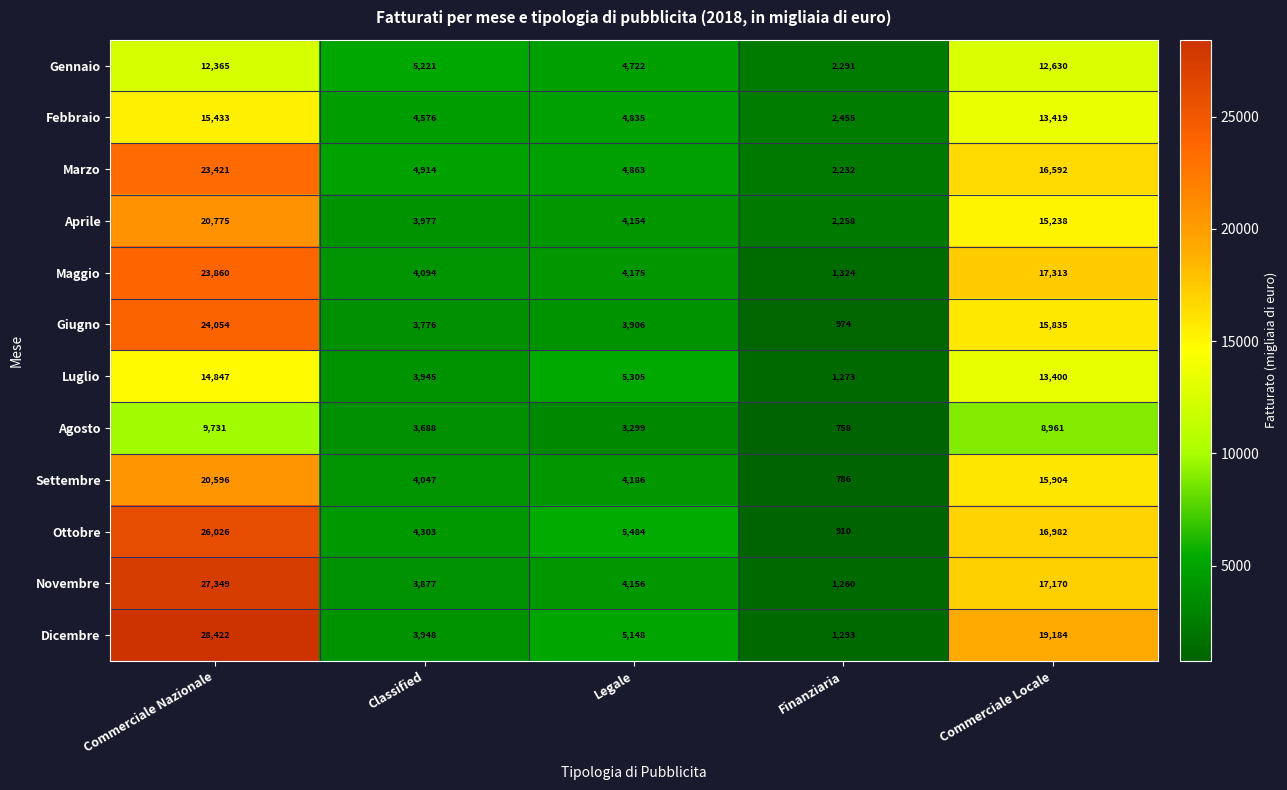

Which series changed the most between Commerciale Nazionale and Legale?

Dicembre